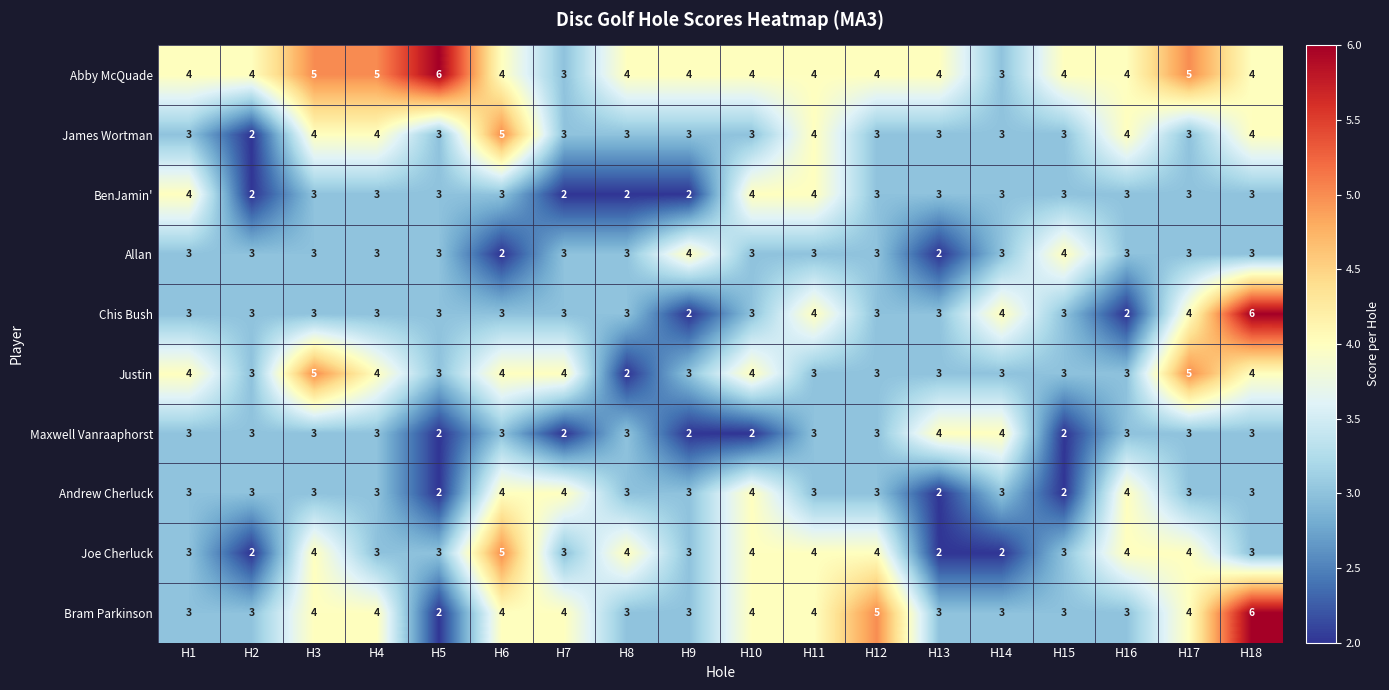

True or false: Andrew Cherluck has a value of 3 at H17.

True